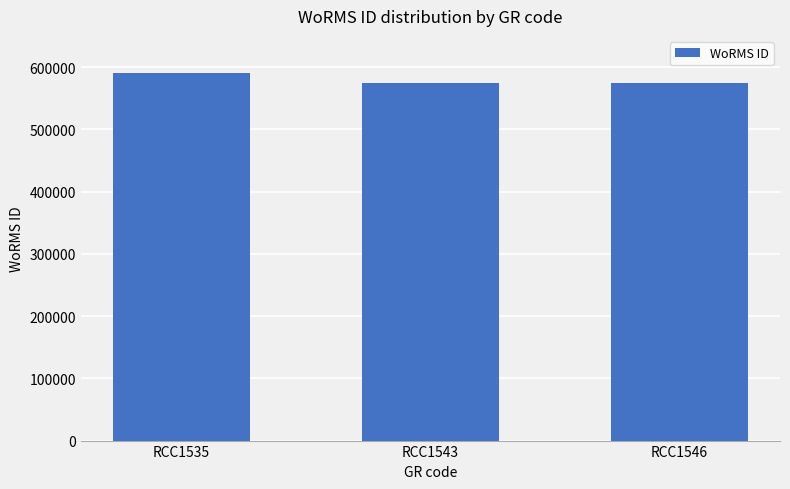

What is the value of the 1st bar from the left?

590559